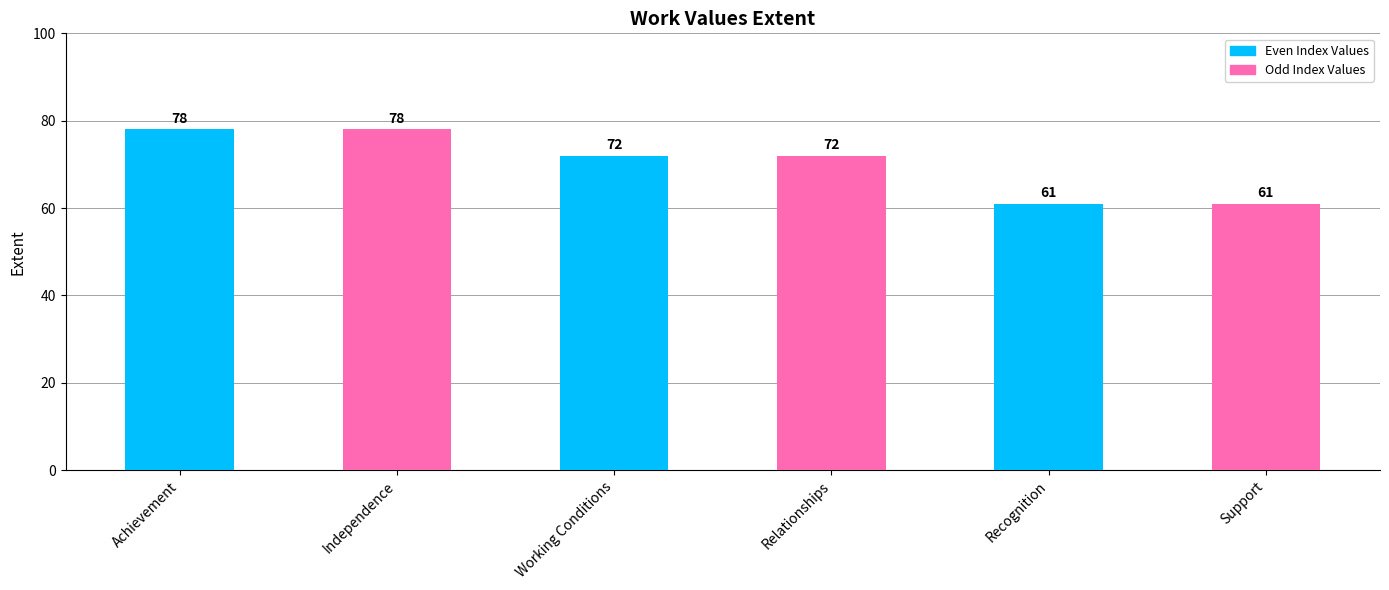

What is the label of the 5th bar from the left?

Recognition